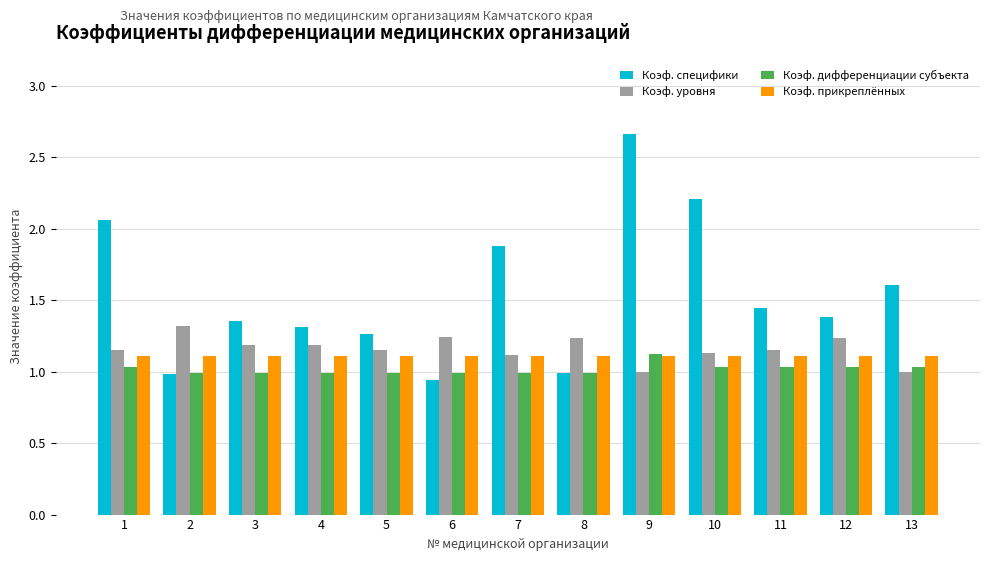

True or false: Коэф. прикреплённых has a value of 1.1 at 6.

True